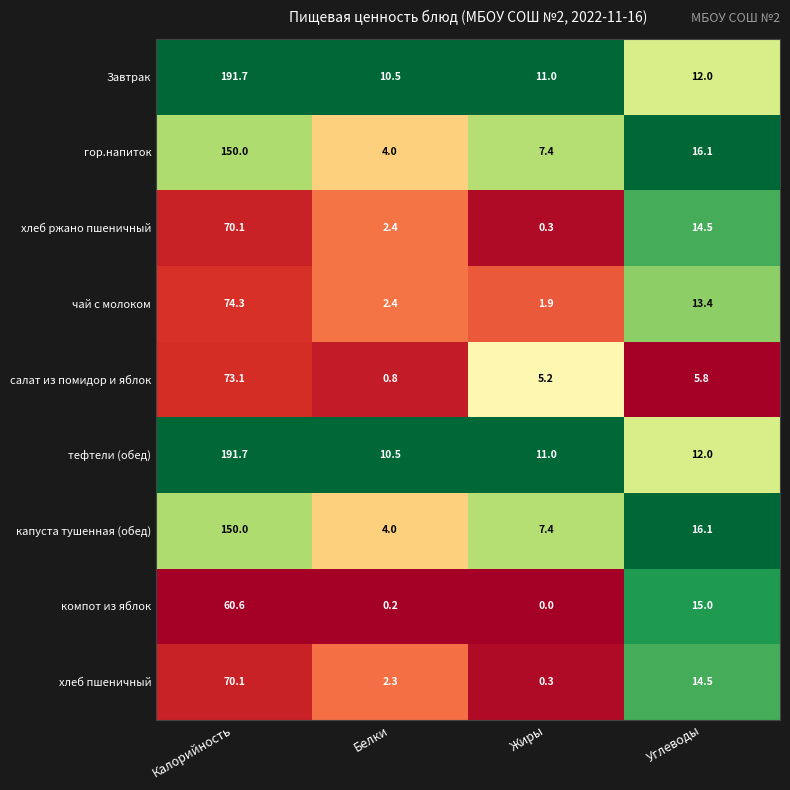

True or false: салат из помидор и яблок has a value of 1.3 at Белки.

False